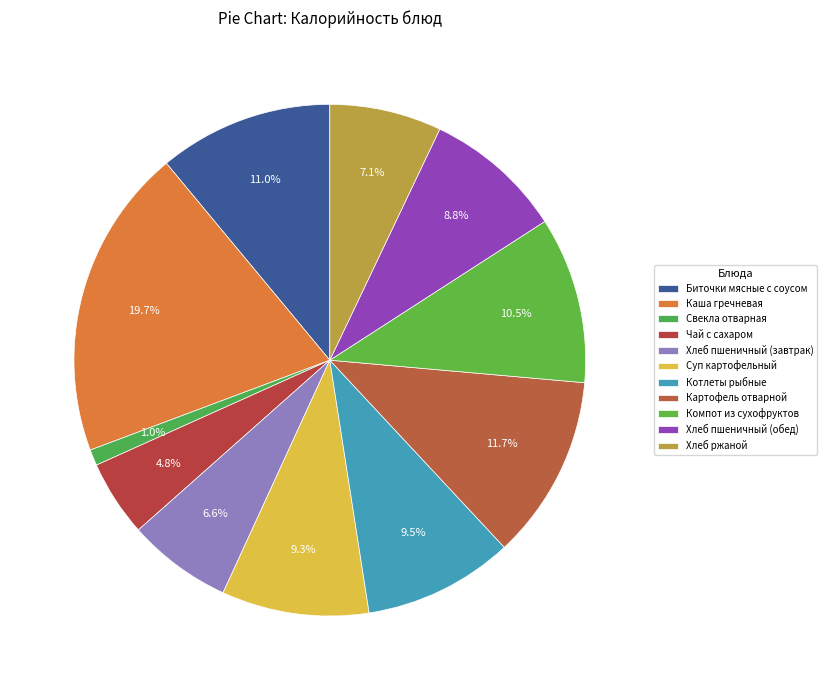

Is there any slice that represents more than half of the pie?

No